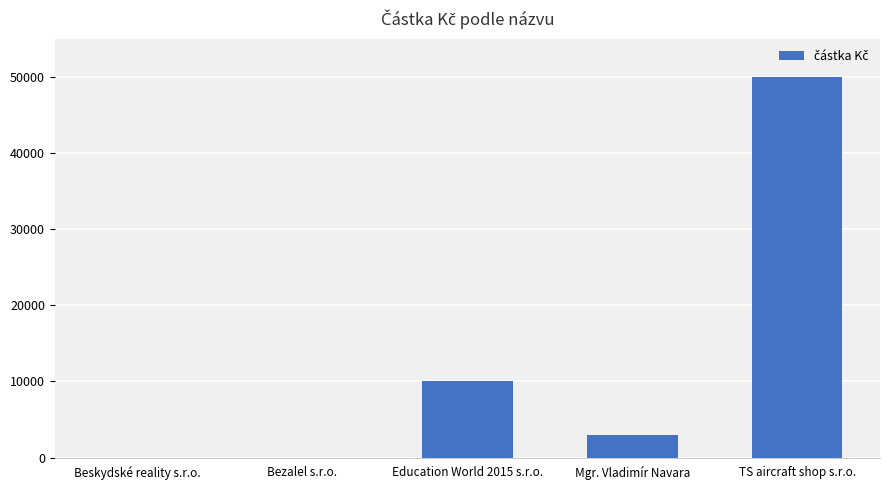

What is the sum of the values at Bezalel s.r.o. and Mgr. Vladimír Navara?

3000